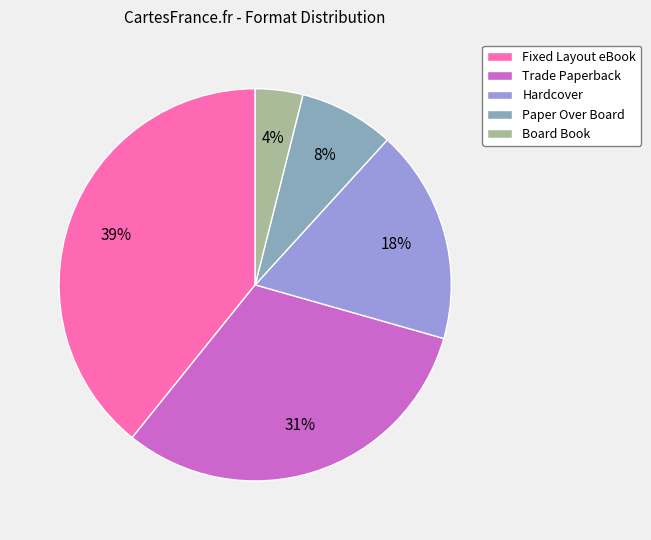

Does Board Book account for over 50% of the chart?

No